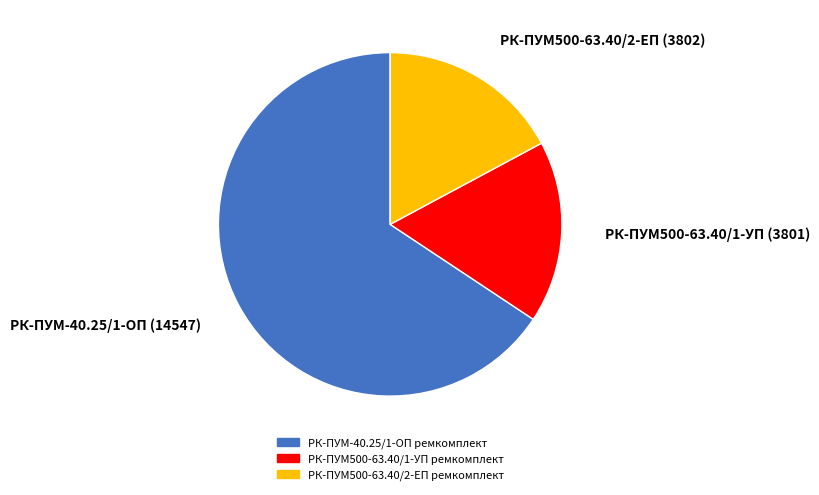

How many slices are in this pie chart?

3